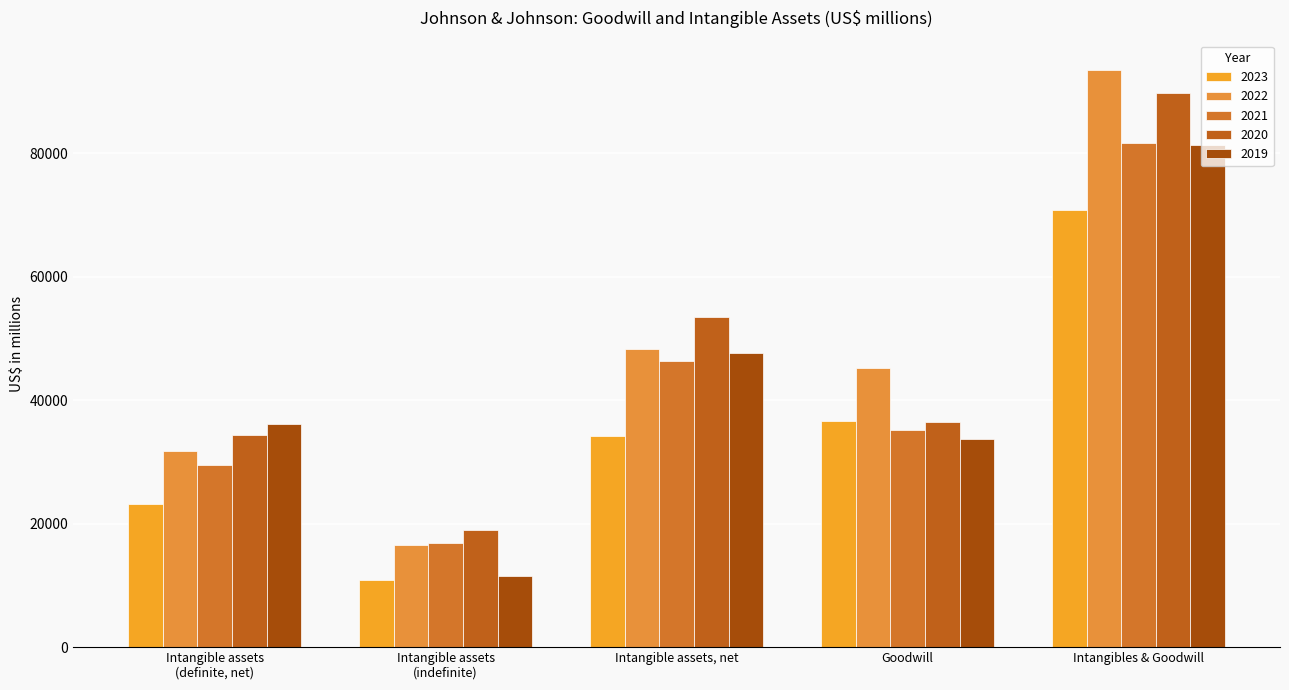

Where is 2019 nearest to the value 46425?

Intangible assets, net